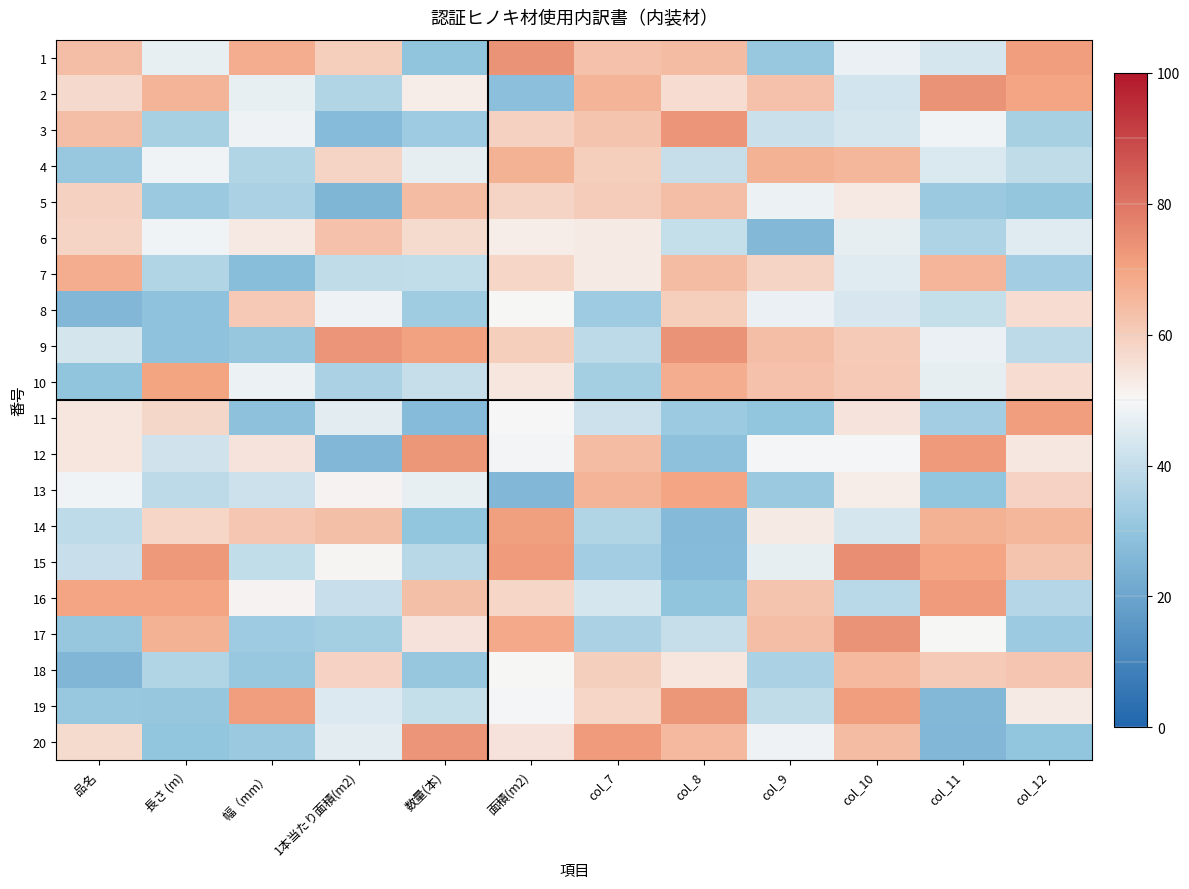

Reading left to right, transcribe all the data shown in this chart.

1: 品名=63.7	長さ (m)=46.9	幅（mm）=67.9	1本当たり面積(m2)=59.9	数量(本)=29.7	面積(m2)=73.8	col_7=63.1	col_8=64.3	col_9=31.4	col_10=47.5	col_11=43.5	col_12=71.3
2: 品名=57.2	長さ (m)=66.1	幅（mm）=47.2	1本当たり面積(m2)=36.4	数量(本)=52.7	面積(m2)=28.2	col_7=66.4	col_8=56.6	col_9=62.9	col_10=42.7	col_11=73.5	col_12=69.7
3: 品名=63.9	長さ (m)=34.7	幅（mm）=48.3	1本当たり面積(m2)=27.2	数量(本)=32.7	面積(m2)=59.2	col_7=62.2	col_8=73.4	col_9=41.3	col_10=43.5	col_11=48.5	col_12=34.5
4: 品名=31.5	長さ (m)=48.8	幅（mm）=36.3	1本当たり面積(m2)=58.5	数量(本)=46.9	面積(m2)=66.6	col_7=60.0	col_8=40.6	col_9=66.6	col_10=65.2	col_11=44.4	col_12=39.4
5: 品名=59.1	長さ (m)=32.0	幅（mm）=35.0	1本当たり面積(m2)=25.4	数量(本)=64.3	面積(m2)=58.2	col_7=60.3	col_8=64.0	col_9=47.9	col_10=53.4	col_11=32.0	col_12=30.7
6: 品名=58.4	長さ (m)=48.6	幅（mm）=53.3	1本当たり面積(m2)=63.2	数量(本)=56.7	面積(m2)=52.7	col_7=53.0	col_8=40.2	col_9=26.5	col_10=46.8	col_11=35.7	col_12=45.4
7: 品名=67.7	長さ (m)=36.7	幅（mm）=27.9	1本当たり面積(m2)=39.1	数量(本)=39.7	面積(m2)=58.1	col_7=52.9	col_8=64.2	col_9=58.2	col_10=45.3	col_11=65.7	col_12=33.3
8: 品名=26.1	長さ (m)=29.5	幅（mm）=61.1	1本当たり面積(m2)=48.1	数量(本)=33.1	面積(m2)=50.1	col_7=32.6	col_8=59.8	col_9=47.3	col_10=44.1	col_11=40.1	col_12=56.5
9: 品名=43.1	長さ (m)=29.4	幅（mm）=30.9	1本当たり面積(m2)=73.1	数量(本)=70.4	面積(m2)=60.0	col_7=38.3	col_8=73.5	col_9=63.9	col_10=60.8	col_11=47.5	col_12=38.6
10: 品名=29.8	長さ (m)=70.1	幅（mm）=47.8	1本当たり面積(m2)=35.1	数量(本)=40.3	面積(m2)=54.0	col_7=33.8	col_8=67.8	col_9=62.9	col_10=61.0	col_11=46.6	col_12=56.4
11: 品名=54.2	長さ (m)=57.5	幅（mm）=29.2	1本当たり面積(m2)=45.8	数量(本)=27.1	面積(m2)=49.7	col_7=41.5	col_8=32.2	col_9=30.2	col_10=54.4	col_11=33.5	col_12=71.3
12: 品名=54.1	長さ (m)=42.3	幅（mm）=54.5	1本当たり面積(m2)=26.1	数量(本)=72.9	面積(m2)=49.1	col_7=64.1	col_8=29.1	col_9=49.3	col_10=49.5	col_11=71.9	col_12=53.6
13: 品名=48.7	長さ (m)=38.3	幅（mm）=41.6	1本当たり面積(m2)=51.0	数量(本)=46.9	面積(m2)=26.1	col_7=66.3	col_8=69.8	col_9=32.0	col_10=52.7	col_11=30.4	col_12=58.6
14: 品名=39.1	長さ (m)=58.0	幅（mm）=61.3	1本当たり面積(m2)=63.4	数量(本)=30.4	面積(m2)=70.8	col_7=36.5	col_8=26.9	col_9=52.7	col_10=43.5	col_11=66.5	col_12=65.4
15: 品名=40.9	長さ (m)=72.6	幅（mm）=39.5	1本当たり面積(m2)=50.8	数量(本)=37.8	面積(m2)=71.8	col_7=33.2	col_8=27.2	col_9=46.8	col_10=74.6	col_11=69.6	col_12=62.4
16: 品名=69.5	長さ (m)=69.7	幅（mm）=50.9	1本当たり面積(m2)=40.8	数量(本)=63.6	面積(m2)=58.1	col_7=43.7	col_8=29.7	col_9=62.3	col_10=38.1	col_11=71.8	col_12=37.0
17: 品名=31.1	長さ (m)=66.6	幅（mm）=32.7	1本当たり面積(m2)=34.0	数量(本)=55.0	面積(m2)=68.7	col_7=34.8	col_8=40.5	col_9=63.9	col_10=73.6	col_11=50.0	col_12=32.2
18: 品名=25.7	長さ (m)=36.5	幅（mm）=31.6	1本当たり面積(m2)=58.9	数量(本)=31.1	面積(m2)=50.3	col_7=59.7	col_8=54.1	col_9=35.0	col_10=65.2	col_11=60.8	col_12=61.9
19: 品名=31.6	長さ (m)=31.2	幅（mm）=71.4	1本当たり面積(m2)=44.9	数量(本)=40.0	面積(m2)=49.4	col_7=58.1	col_8=72.8	col_9=39.3	col_10=71.2	col_11=26.2	col_12=52.8
20: 品名=56.7	長さ (m)=30.3	幅（mm）=32.0	1本当たり面積(m2)=46.0	数量(本)=73.3	面積(m2)=54.8	col_7=71.7	col_8=65.2	col_9=48.4	col_10=64.2	col_11=25.9	col_12=30.5